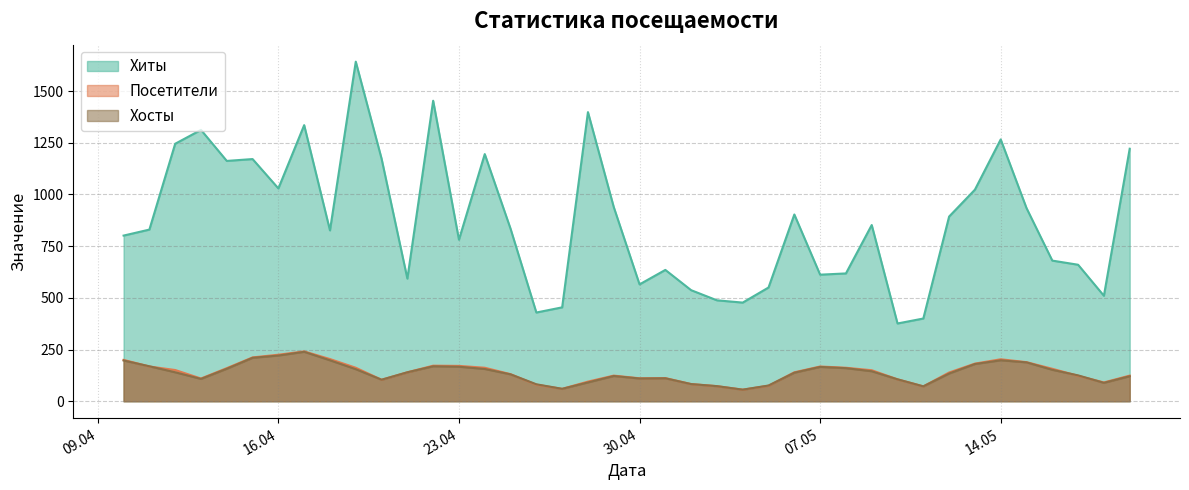

What is the minimum value shown in the chart?

56